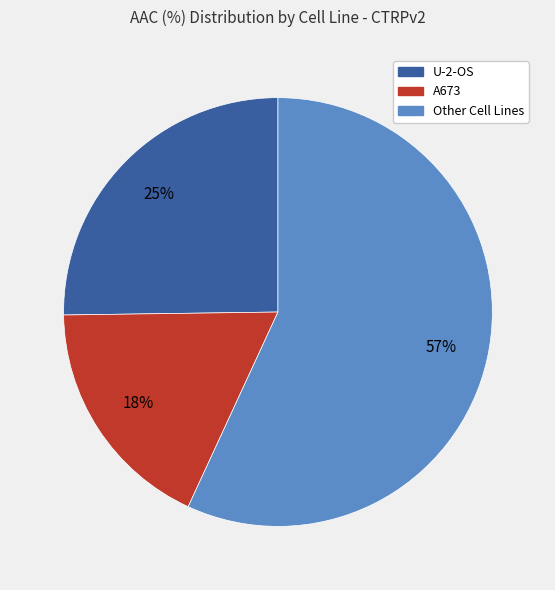

How many slices are in this pie chart?

3